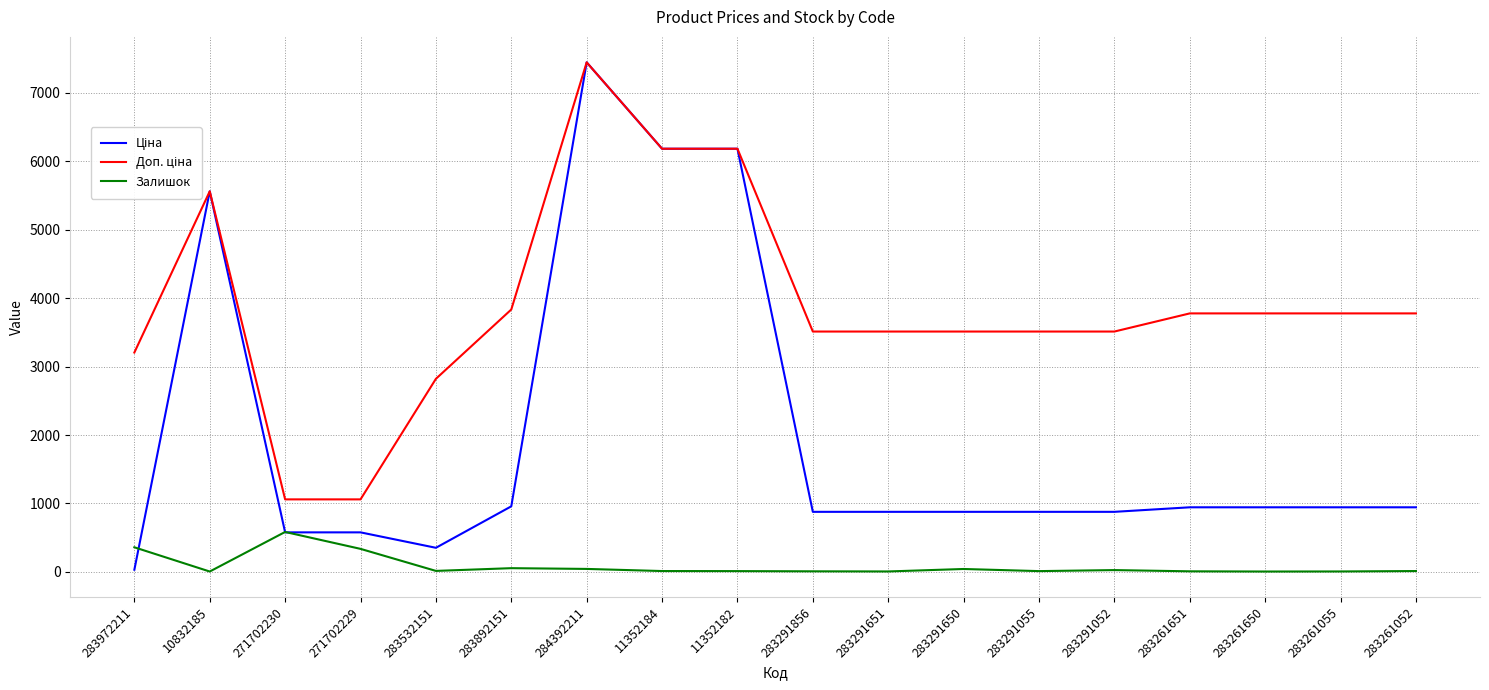

What is the total value across all series at 283291052?

4416.9